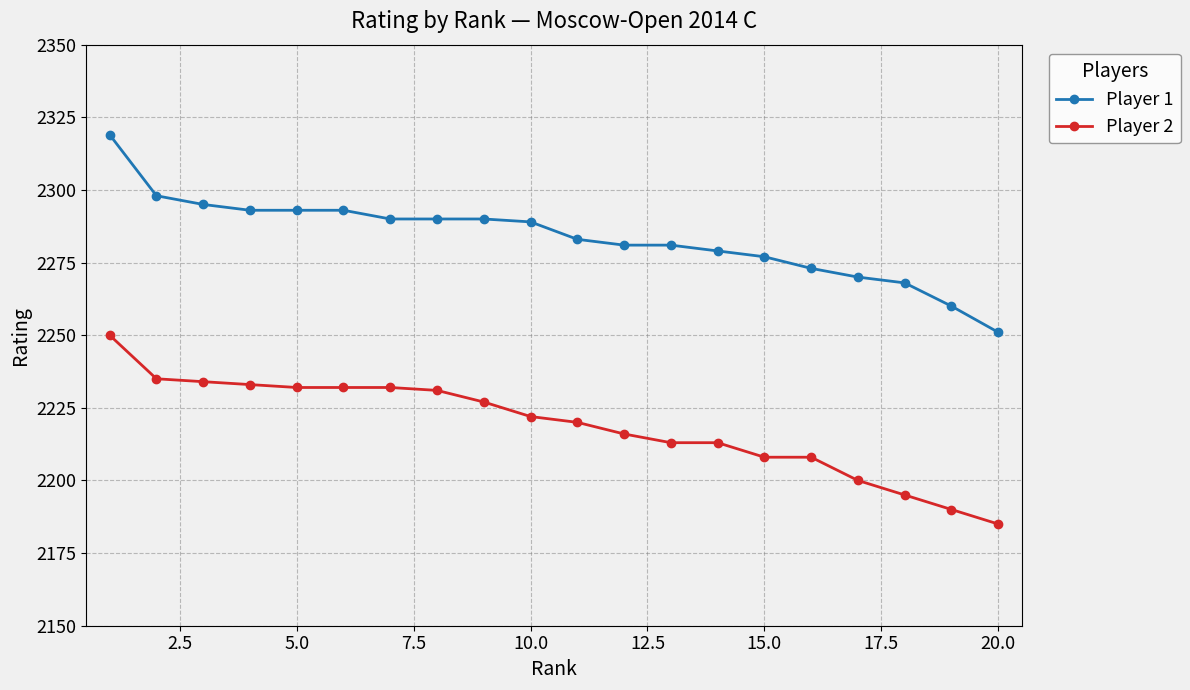

What is the difference between the maximum and minimum values in the Player 1 series?

68